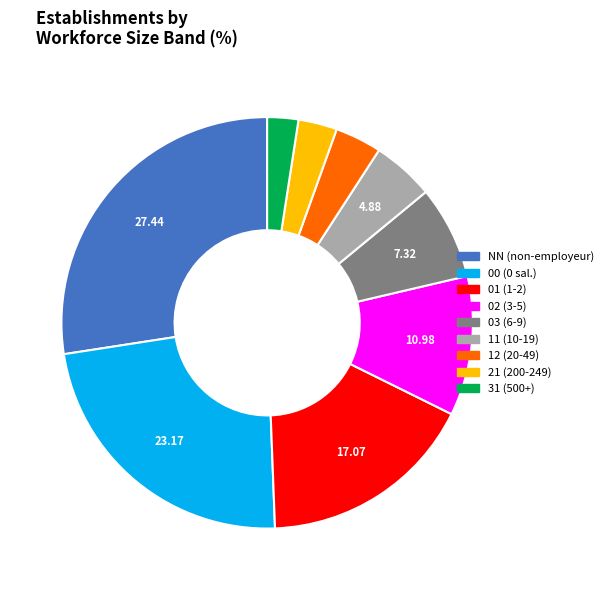

Is there any slice that represents more than half of the pie?

No